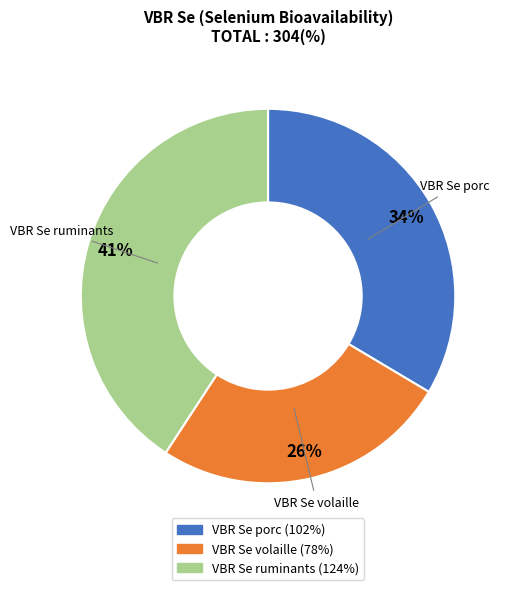

Does VBR Se volaille account for over 50% of the chart?

No